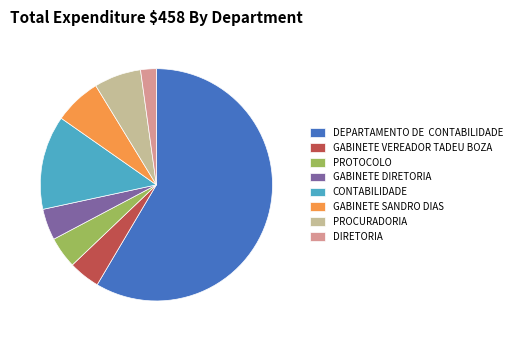

Combined, do DEPARTAMENTO DE CONTABILIDADE and GABINETE DIRETORIA account for over 50%?

Yes